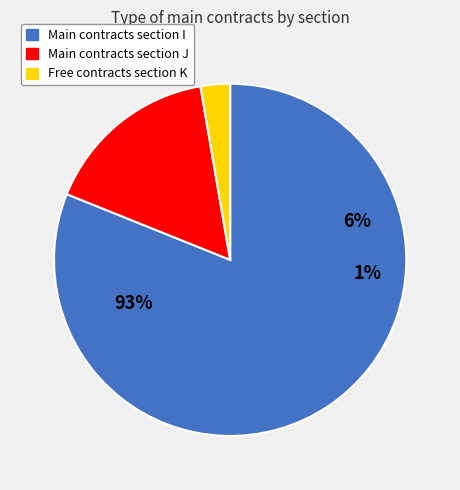

To the nearest percent, what is the difference between the largest and smallest slice percentages?

78%